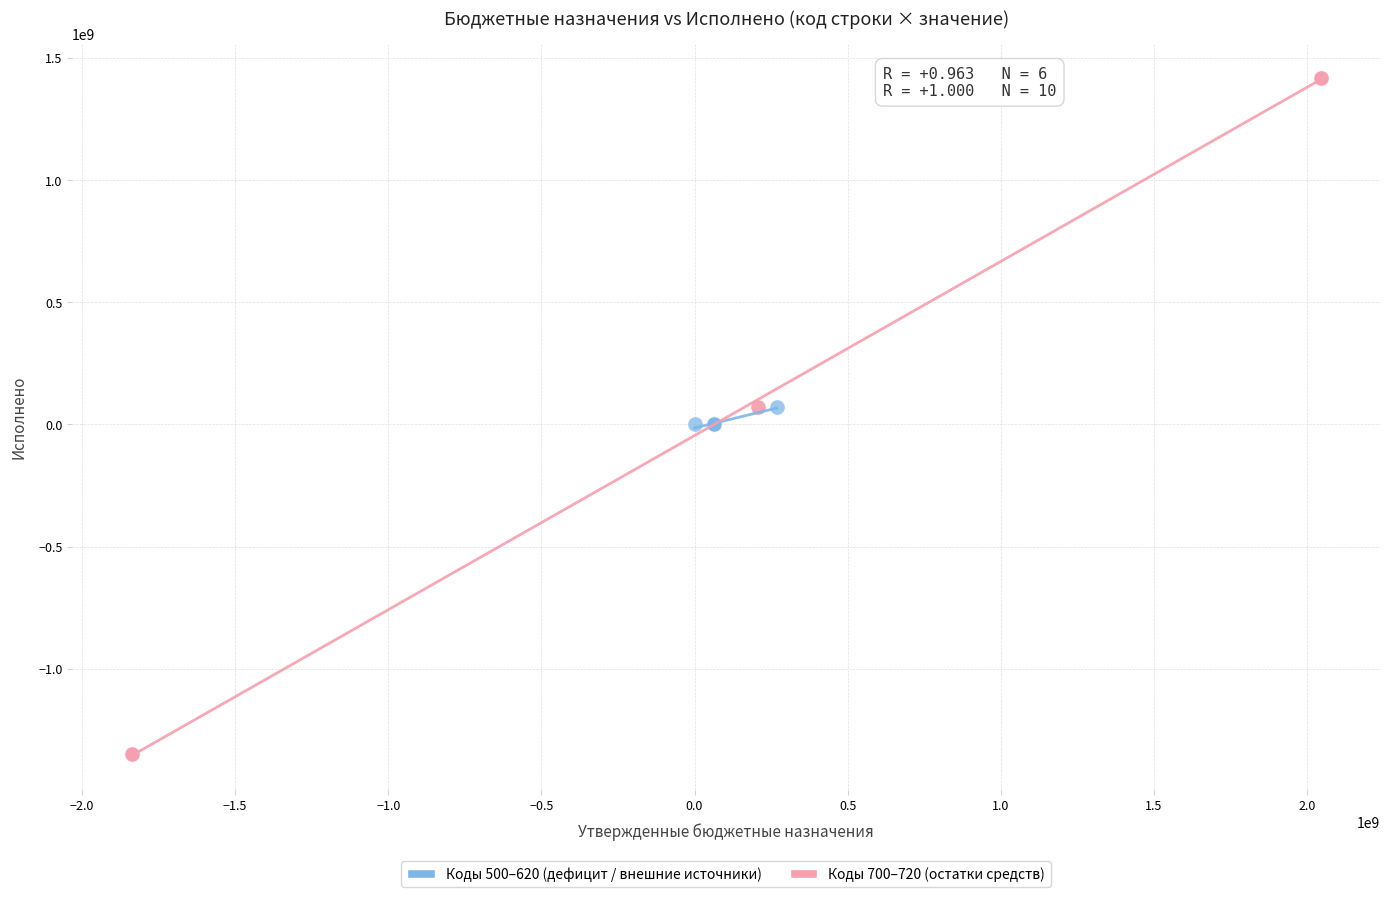

Which series reaches the minimum Y coordinate?

Коды 700–720 (остатки средств)